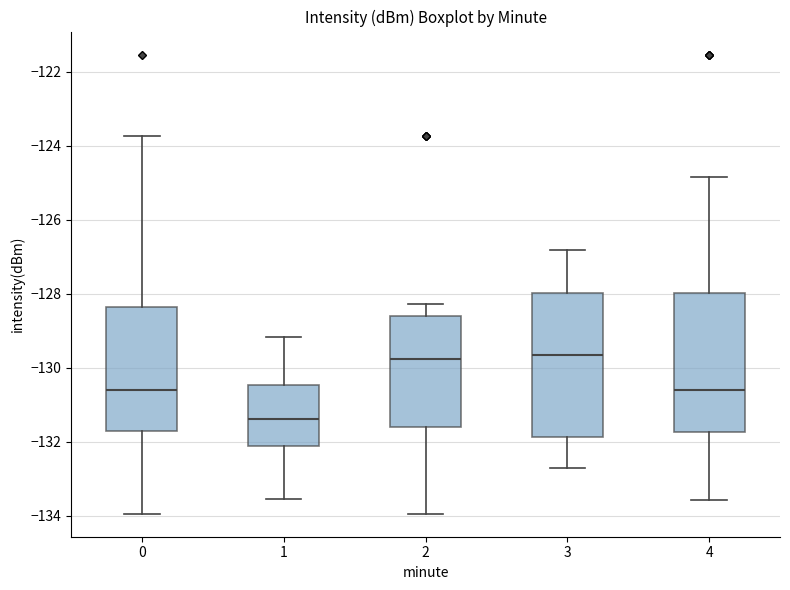

Reading left to right, transcribe this box plot: for each box, give where its median line is, the range the box spans, and where its two whiskers end, as read against the y-axis. The values are not printed on the chart, so give them approximately, as read against the axis.

0: median -130.6, box -131.6 to -128.4, whiskers -134.0 to -123.8
1: median -131.4, box -132.2 to -130.4, whiskers -133.6 to -129.2
2: median -129.8, box -131.6 to -128.6, whiskers -134.0 to -128.2
3: median -129.6, box -131.8 to -128.0, whiskers -132.8 to -126.8
4: median -130.6, box -131.8 to -128.0, whiskers -133.6 to -124.8